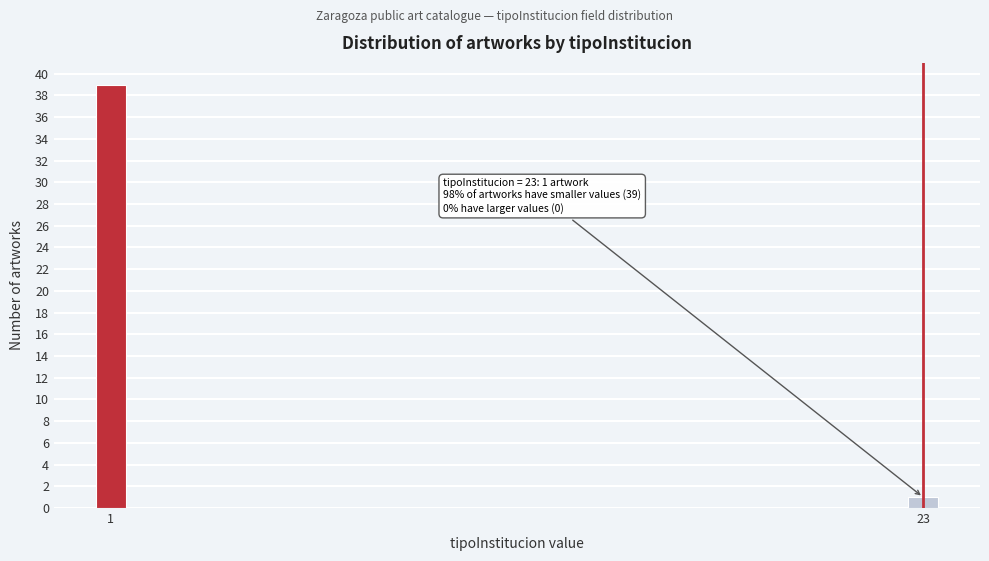

Reading right to left, list all the values displayed in this chart.

1	39